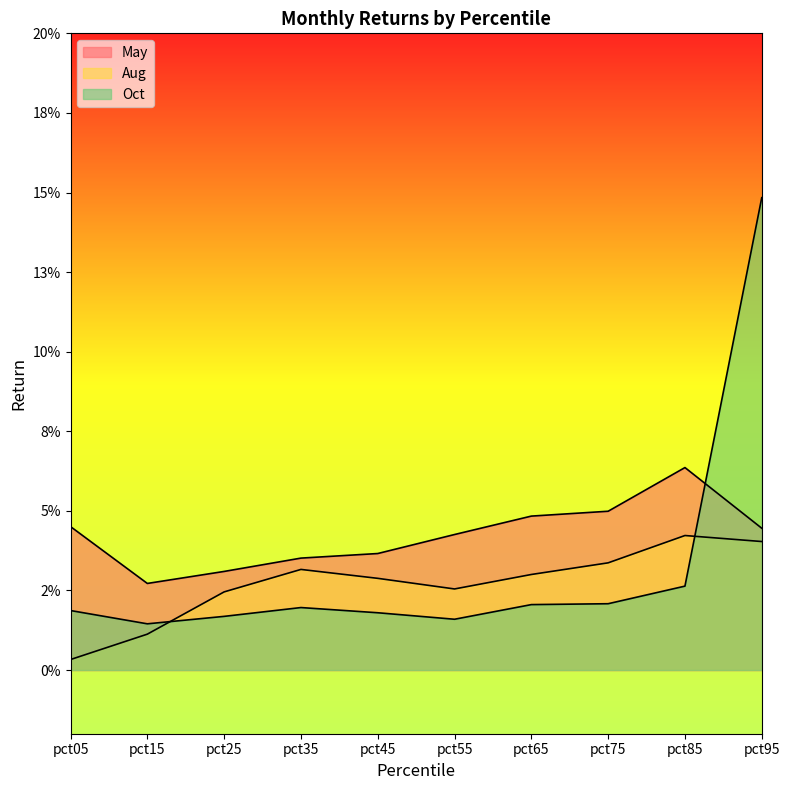

True or false: May has more than 0 points higher than both neighbors.

True